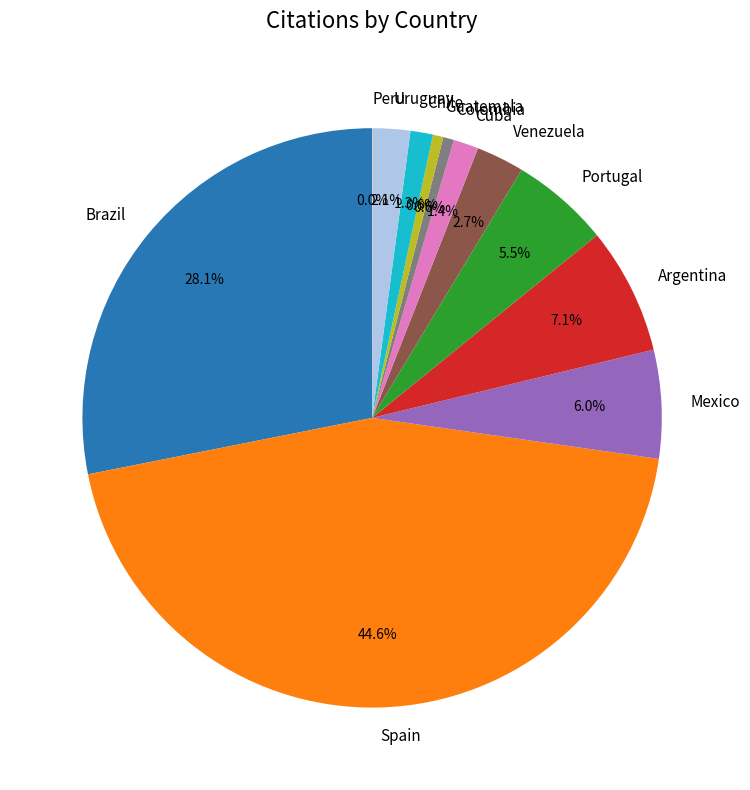

Is it true that Cuba is 16% of the pie?

False